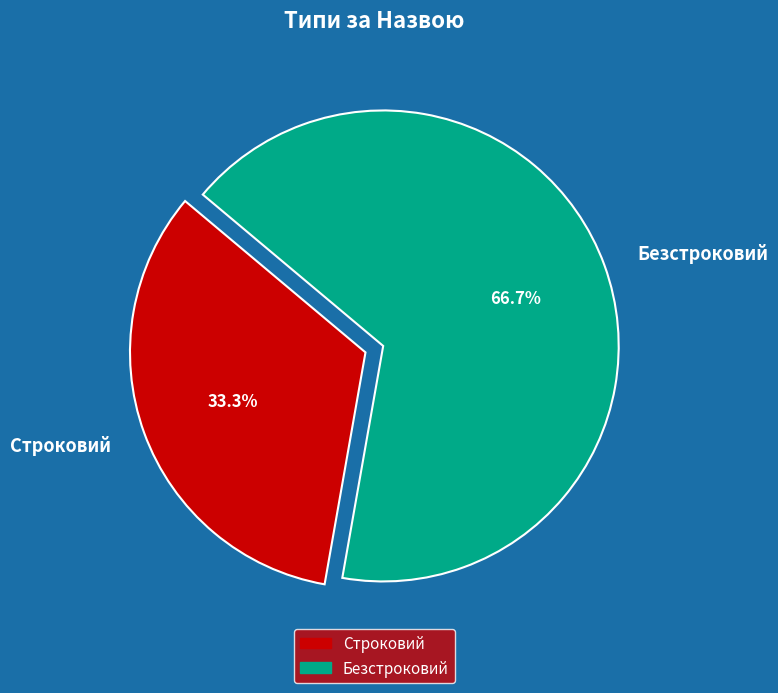

How many slices are in this pie chart?

2